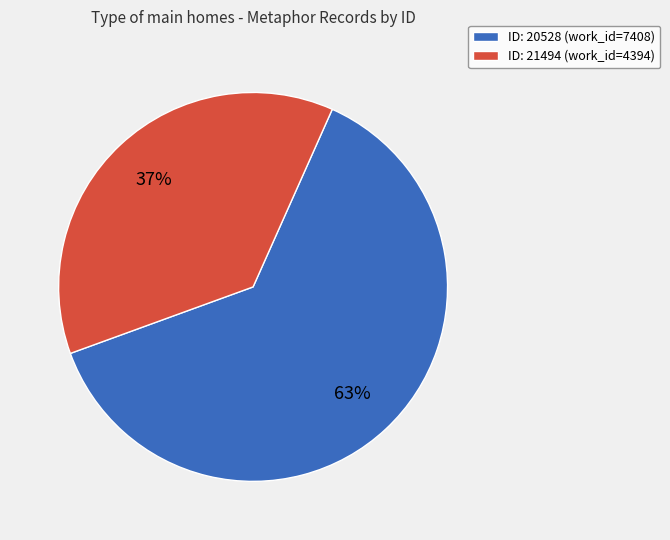

Does any single category account for the majority?

Yes